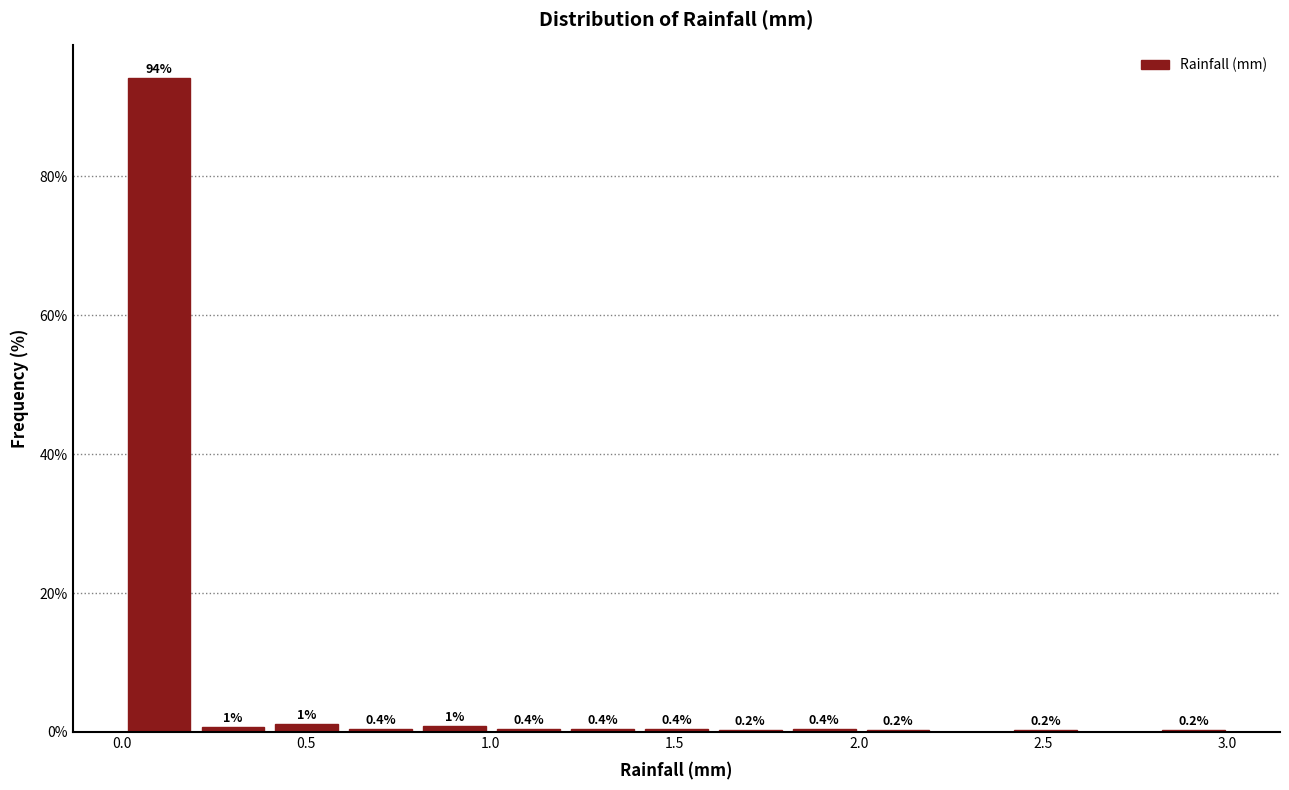

Over which range of the x-axis is the bar tallest?

0.0 to 0.2